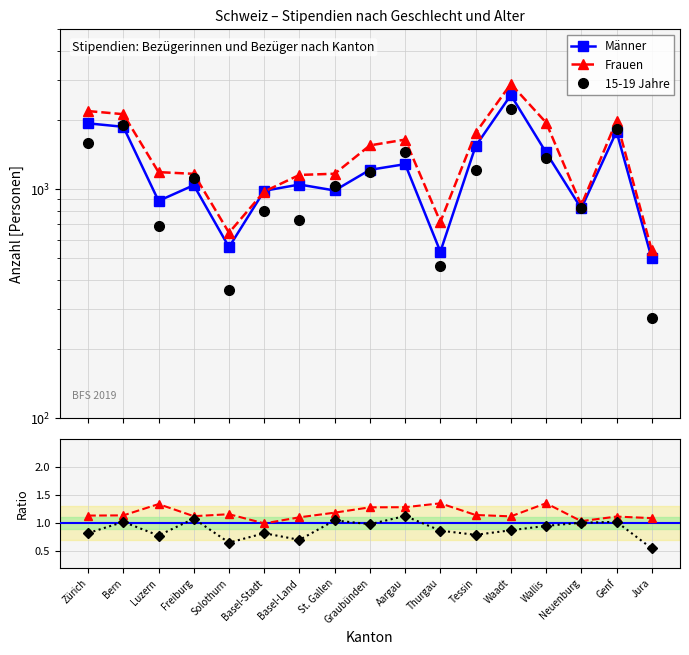

Between Basel-Stadt and Basel-Land, which is larger?

Basel-Land